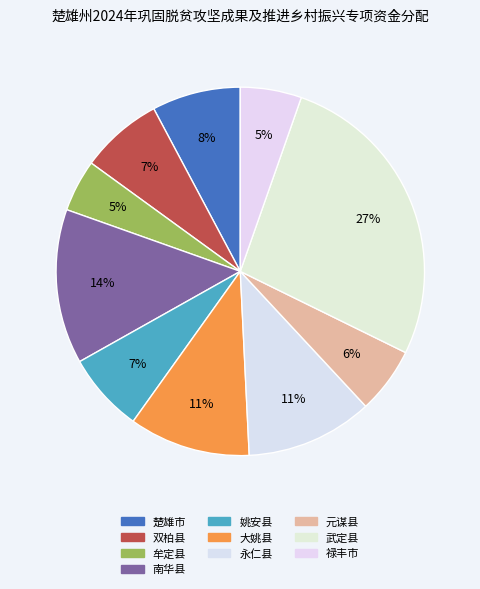

True or false: 元谋县 accounts for 6% of the total.

True